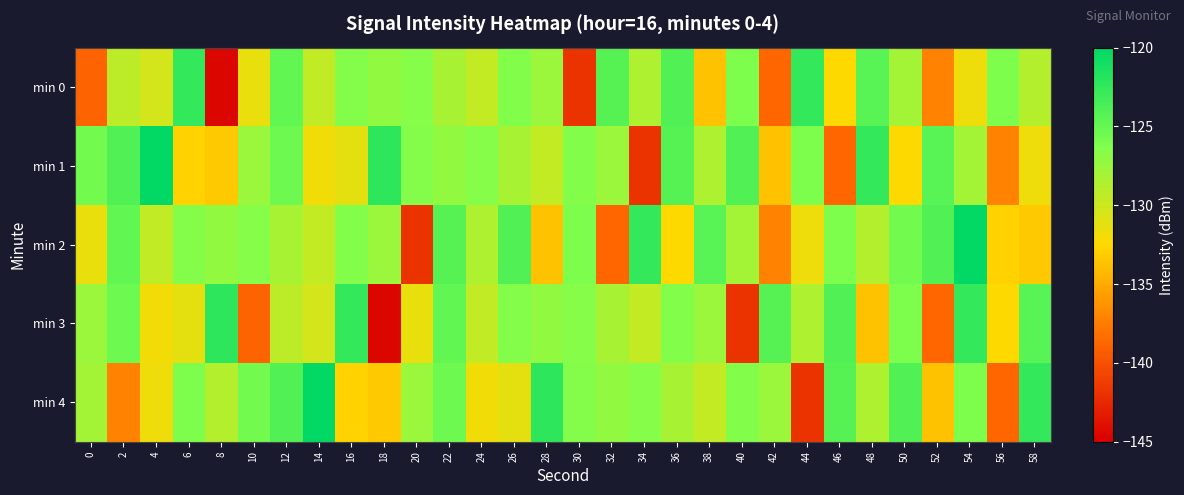

Which series has the largest total across all categories?

min 4